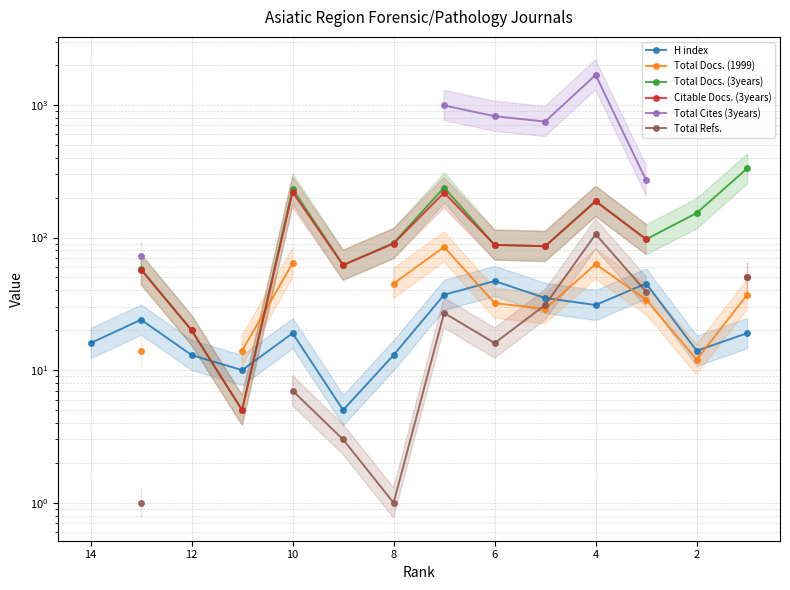

What is the value of the Total Docs. (3years) point at the 3rd from the left?

20.0